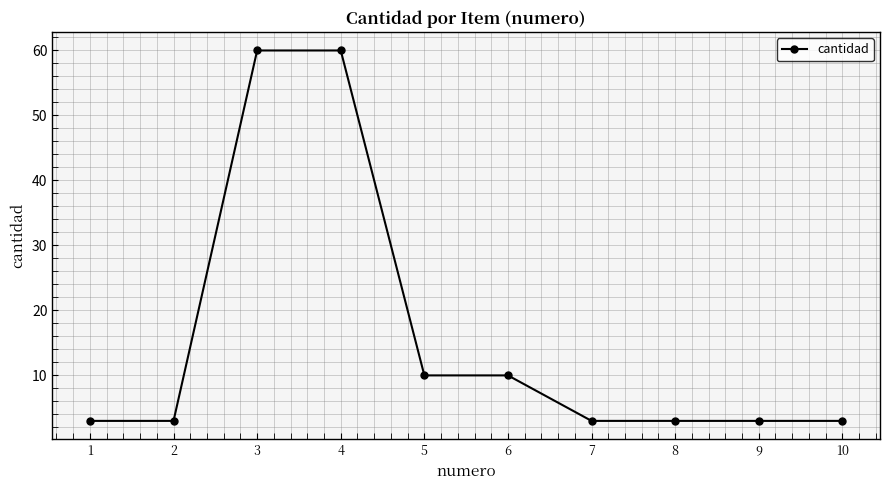

What is the change in value from 4 to 9?

-57